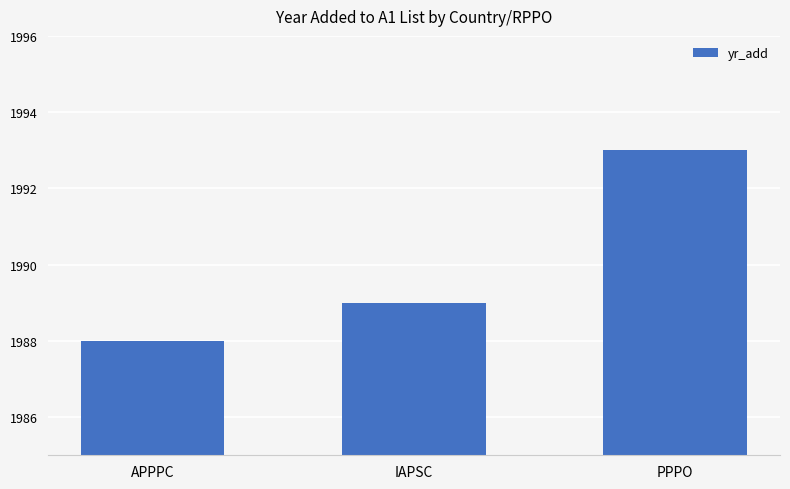

What is the ratio of the value at PPPO to the value at APPPC?

1.0